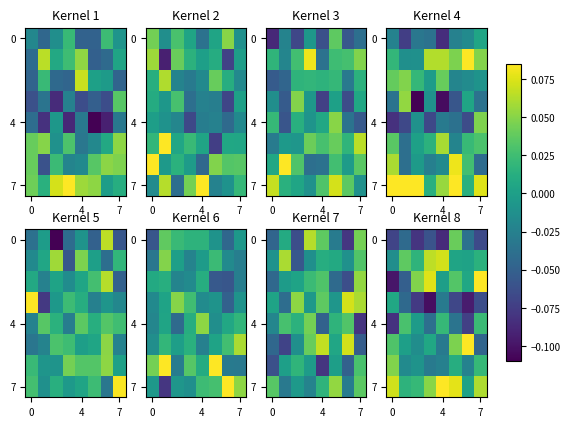

At which category is the sum across all series the highest?

5